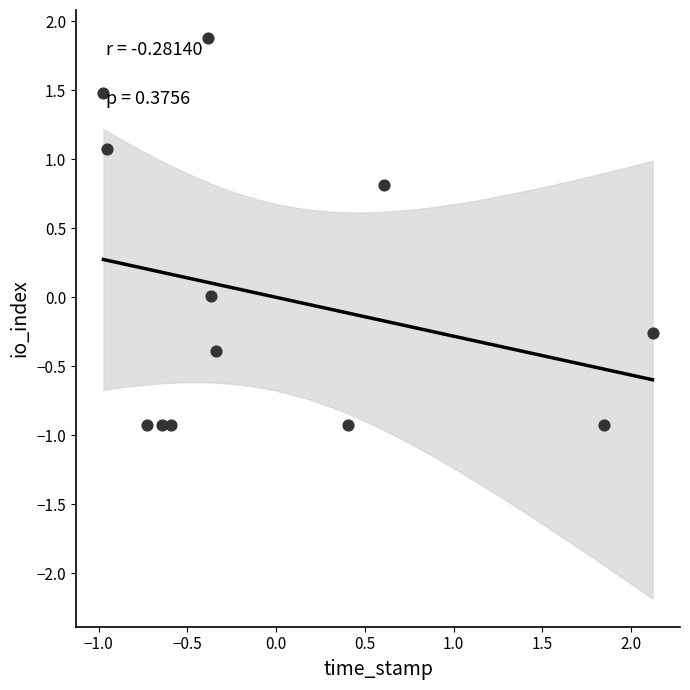

What is the range of Y values (max minus min)?

2.8